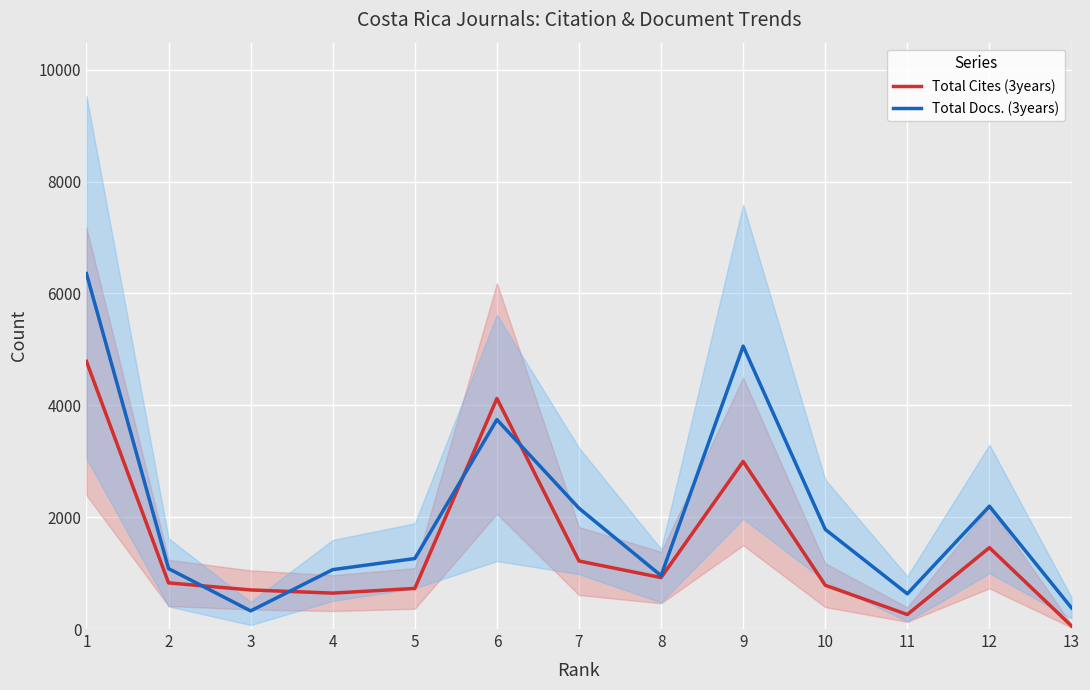

Between 10 and 12, which series saw the biggest shift?

Total Cites (3years)